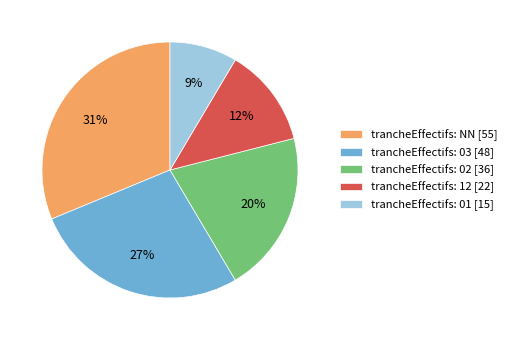

Is the sum of trancheEffectifs: NN [55] and trancheEffectifs: 02 [36] greater than half?

Yes